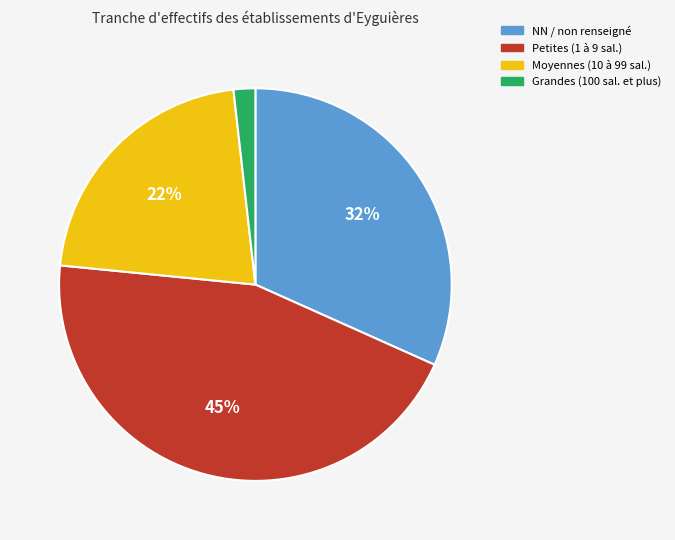

To the nearest percent, what portion does Grandes (100 sal. et plus) represent?

2%